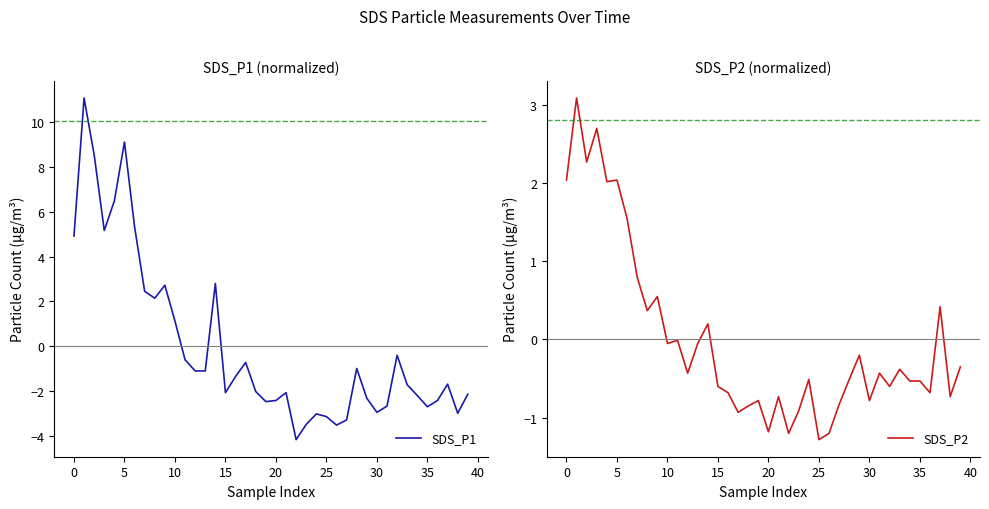

The value of SDS_P1 at 40 is 4.6. True or false?

False